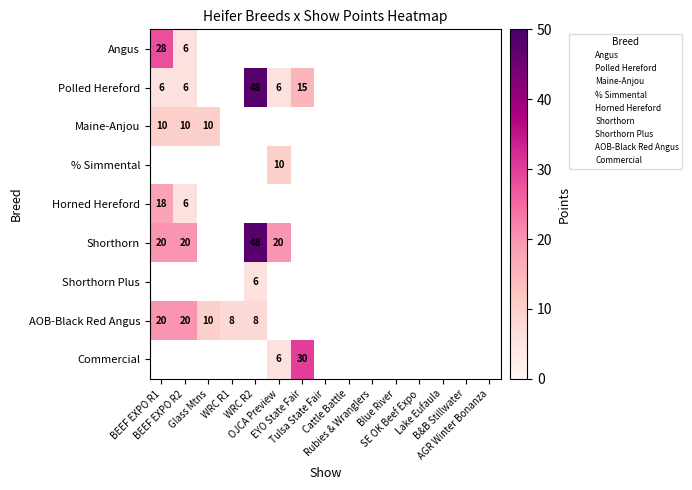

Between 1 and 8, which series saw the biggest shift?

Shorthorn